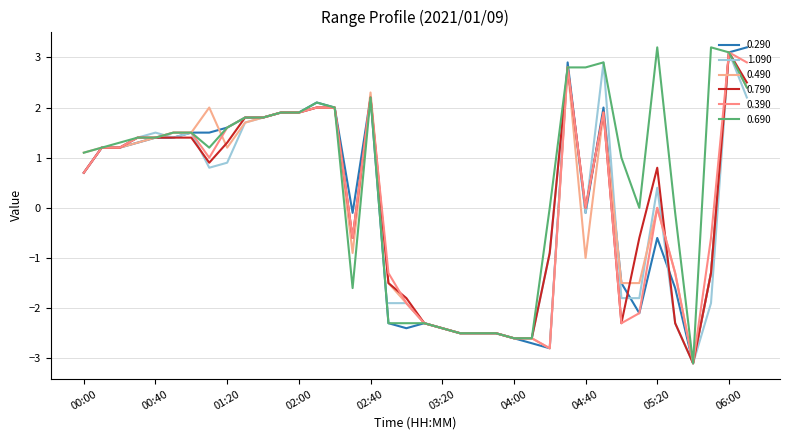

What is the greatest value displayed?

3.2